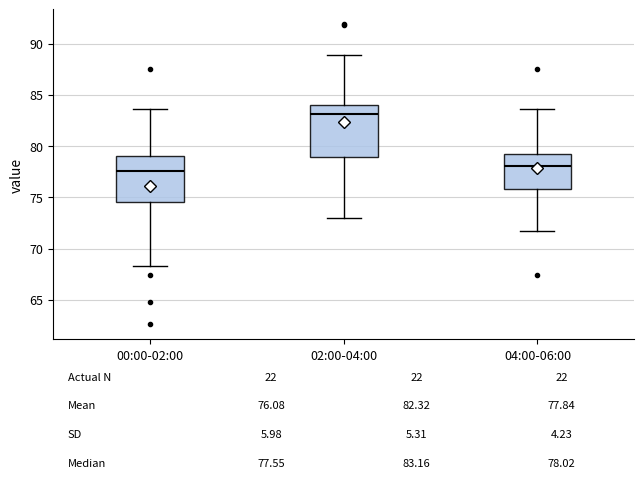

Which box has the highest median line?

02:00-04:00